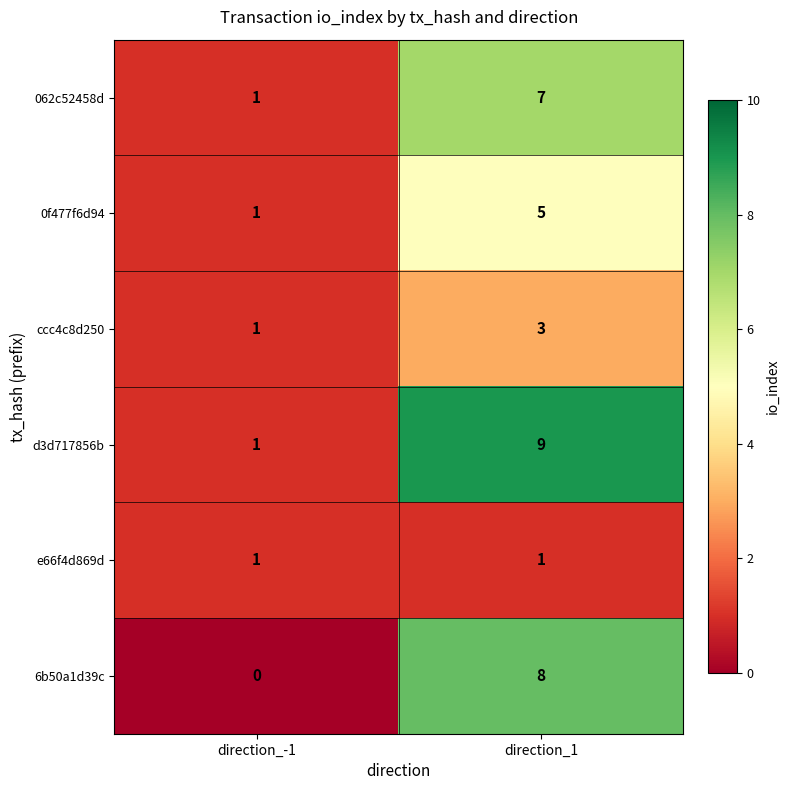

Rank the categories by d3d717856b value from highest to lowest.

direction_1, direction_-1